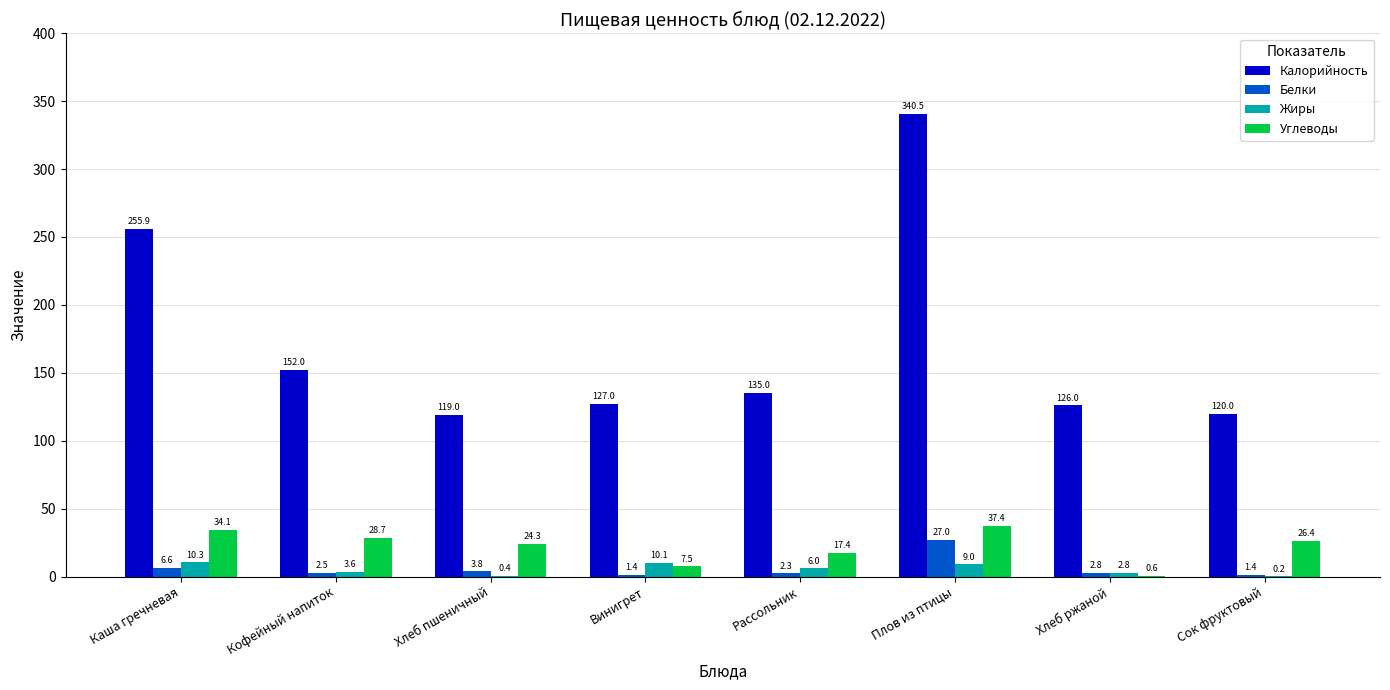

Which category has the highest value in the Углеводы series?

Плов из птицы